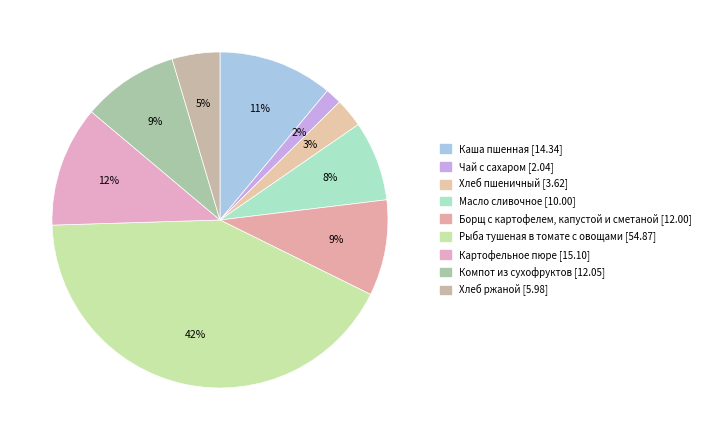

Count the number of slices in the pie.

9